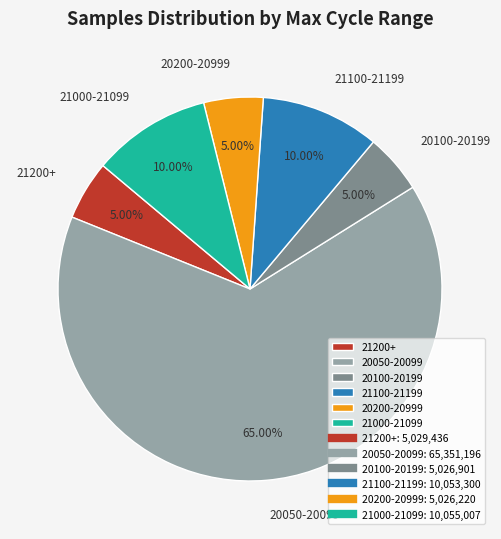

Is there a majority slice in this chart?

Yes